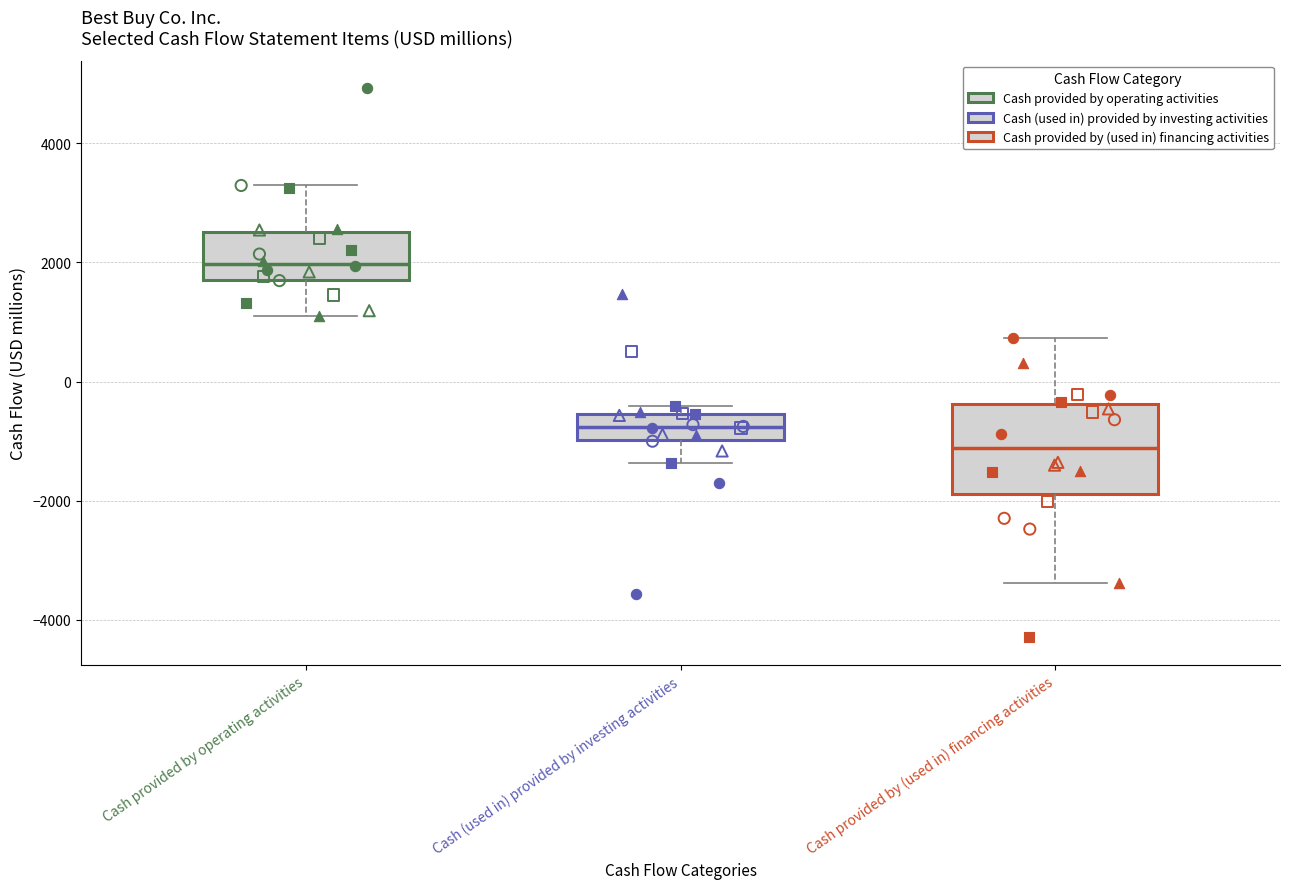

Comparing the boxes themselves (not the whiskers), which one is the tallest?

Cash provided by (used in) financing activities